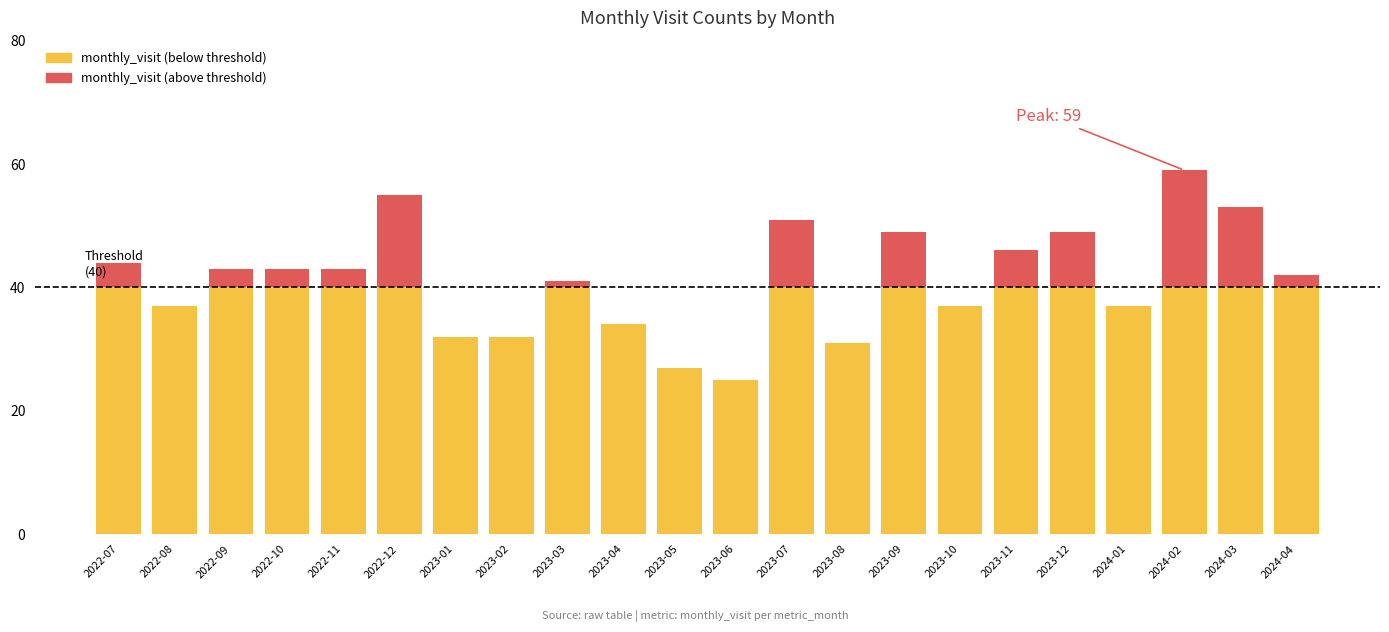

At which category is the sum across all series the highest?

2024-02